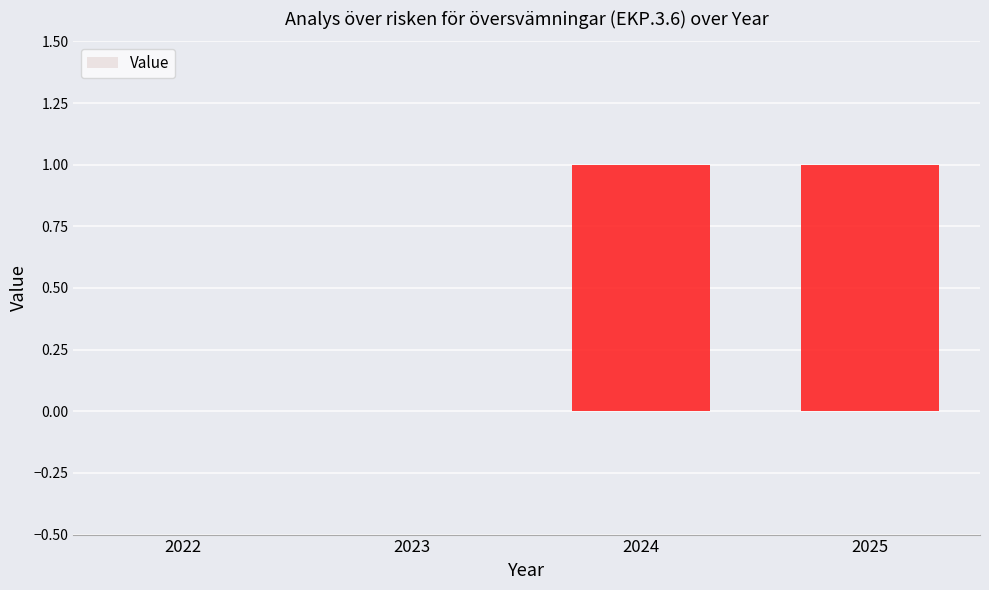

Reading left to right, transcribe all the data shown in this chart.

2022=0	2023=0	2024=1	2025=1